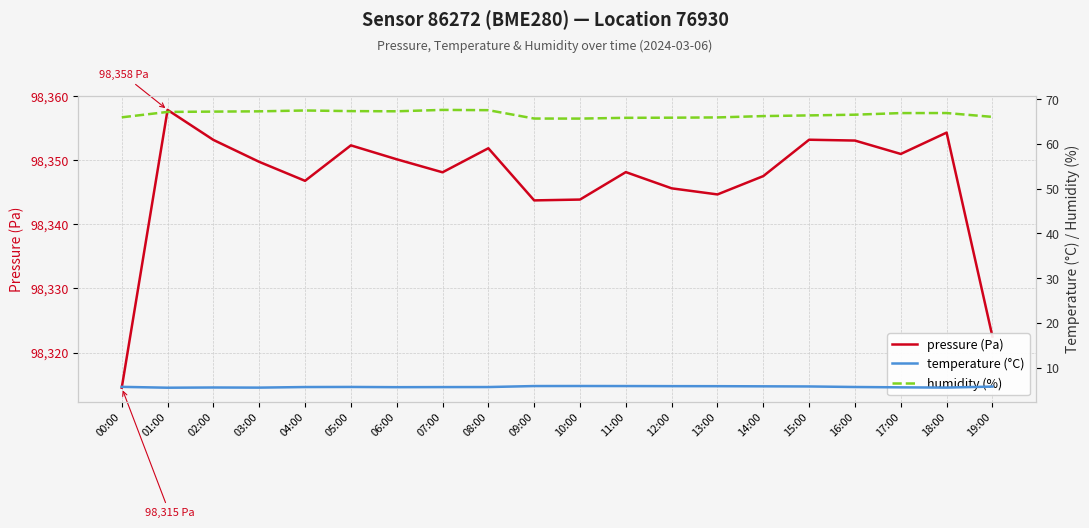

At which label does pressure (Pa) first exceed 98349?

01:00